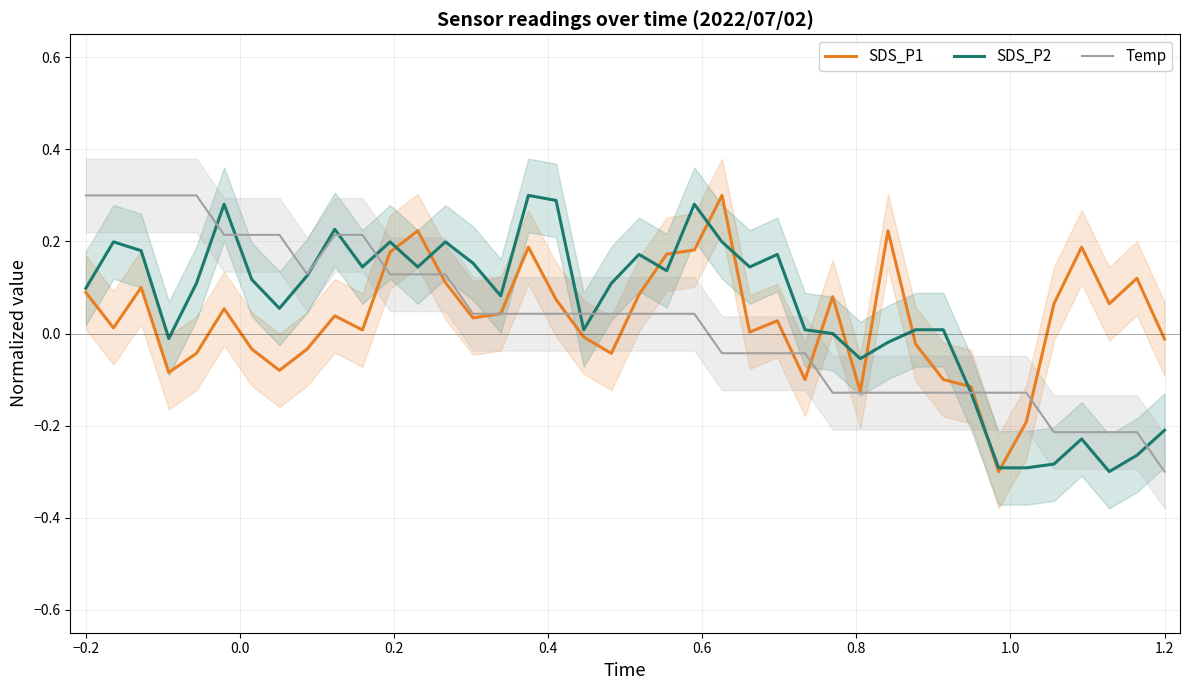

How many negative values does the SDS_P2 series have?

11